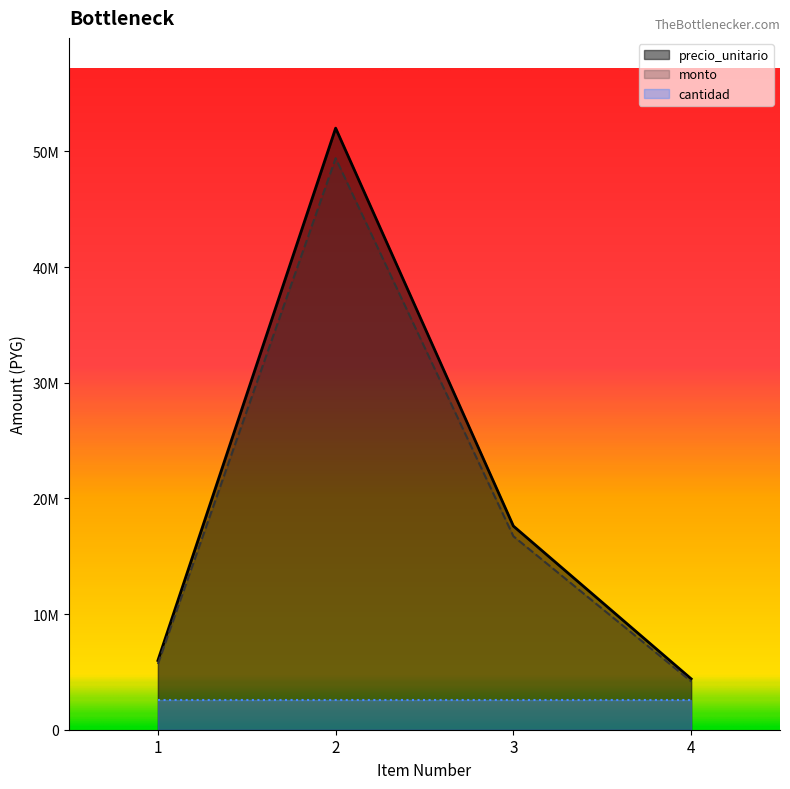

True or false: precio_unitario and monto intersect in this chart.

False